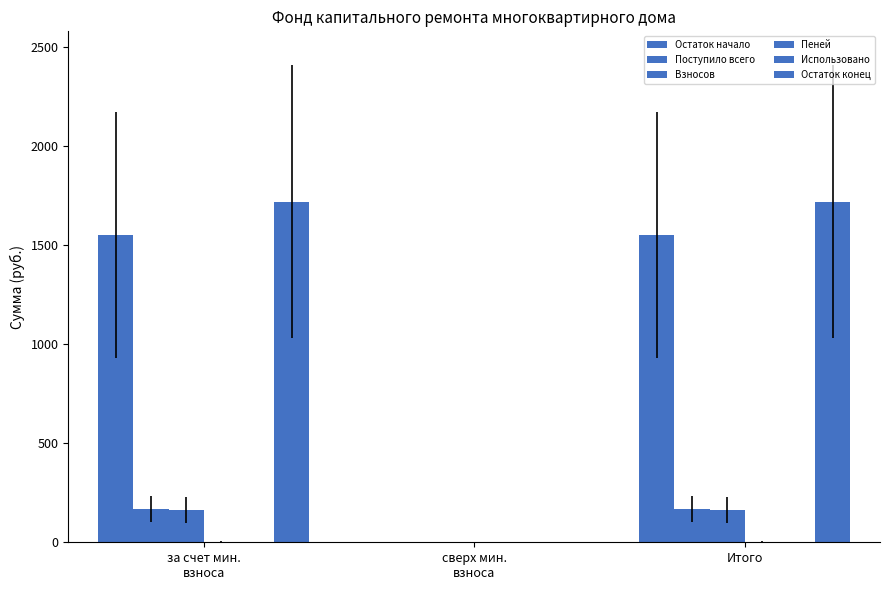

How many series are shown in this chart?

5